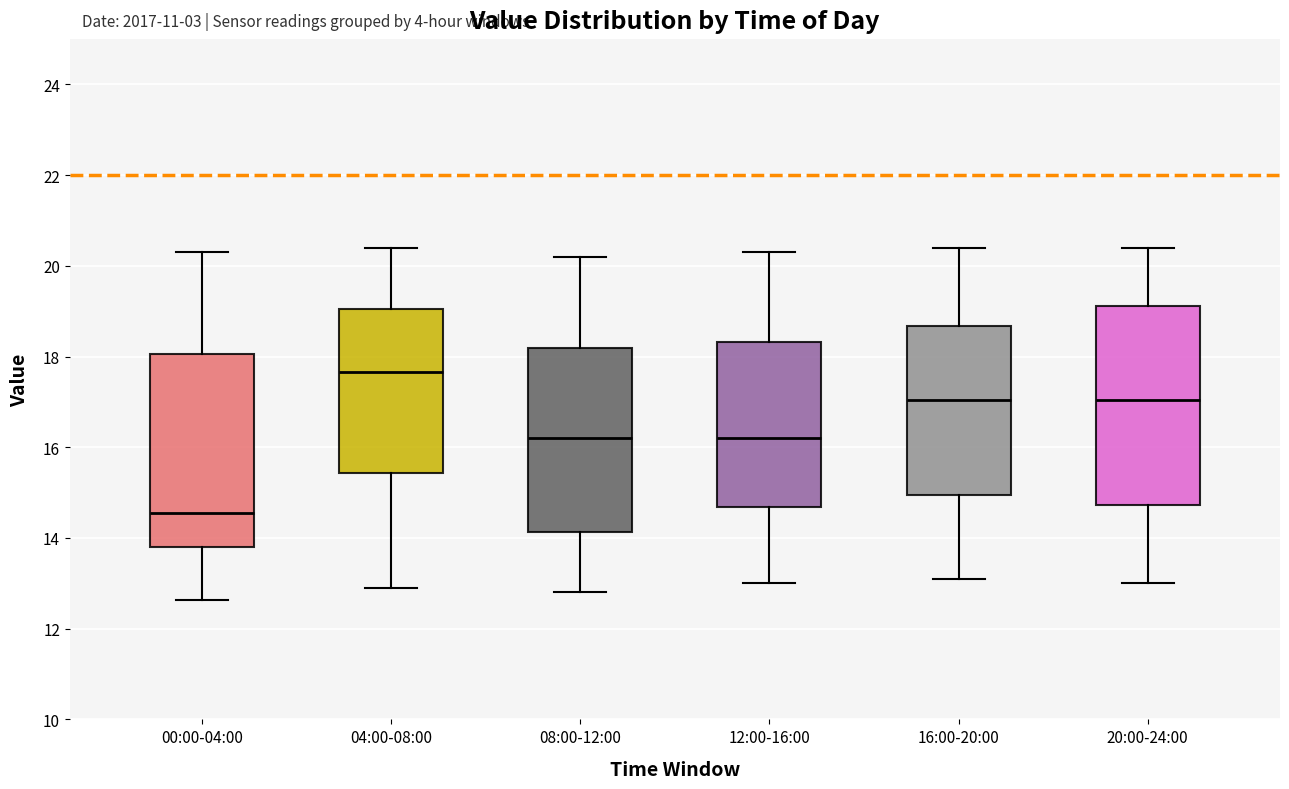

Where is the upper edge of the box for 20:00-24:00 on the y-axis? The values are not printed on the chart, so give them approximately, as read against the axis.

19.2